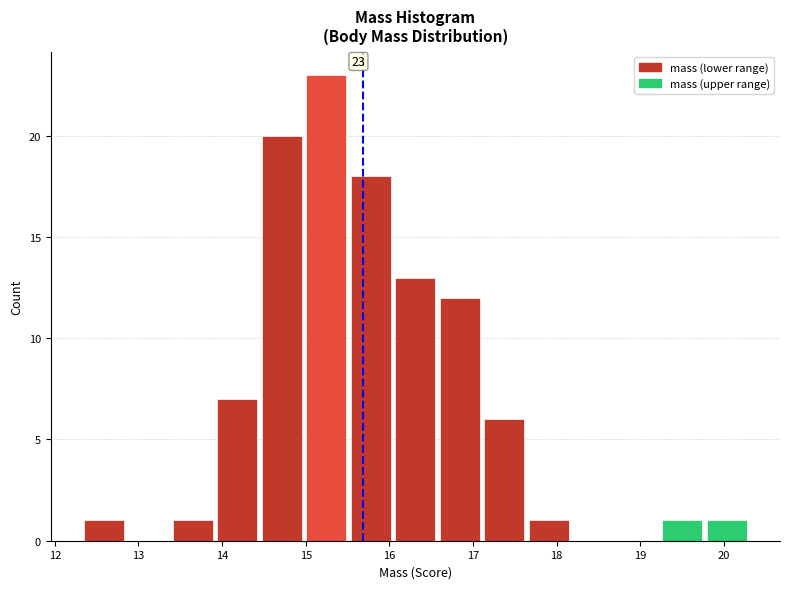

Over which range of the x-axis is the bar tallest?

15.0 to 15.5